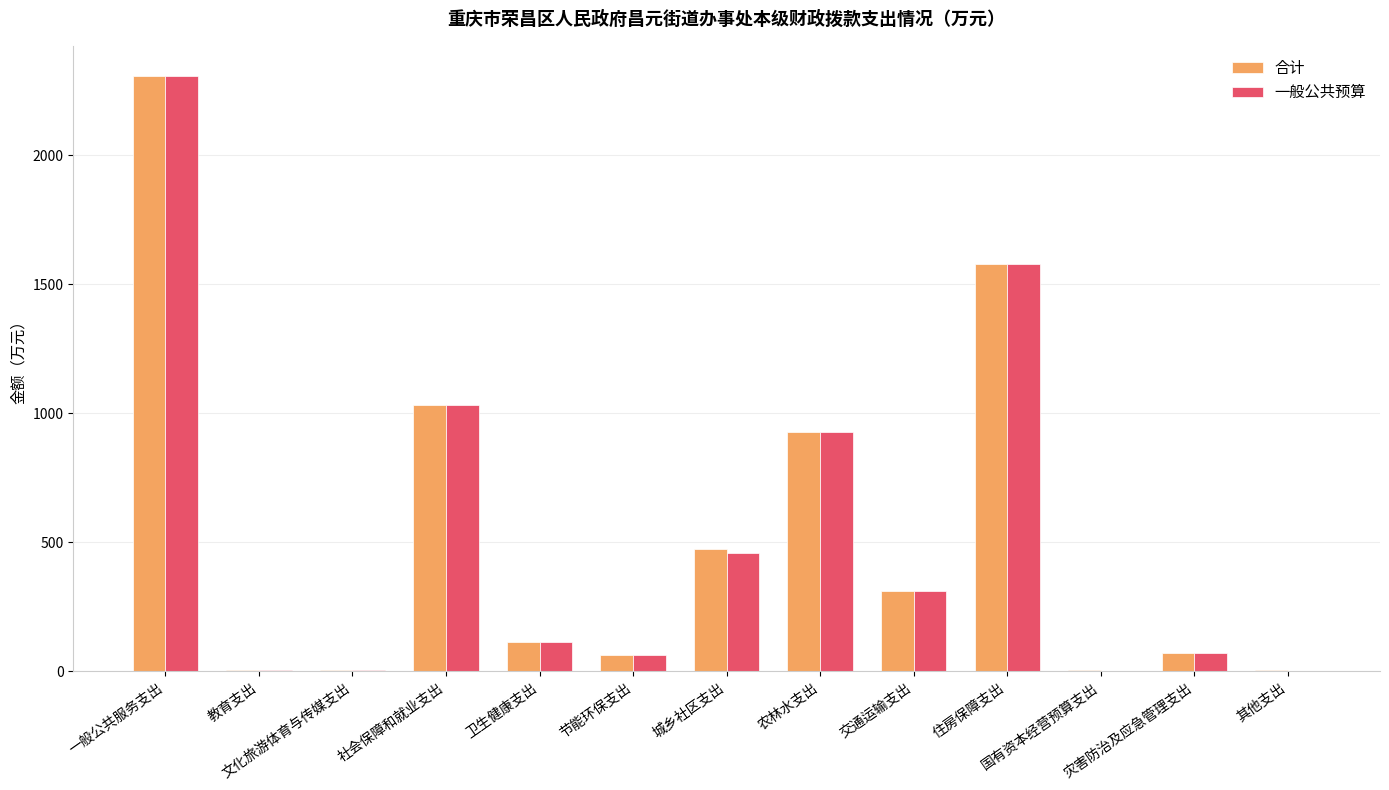

True or false: 一般公共预算 has a value of 990.3 at 住房保障支出.

False